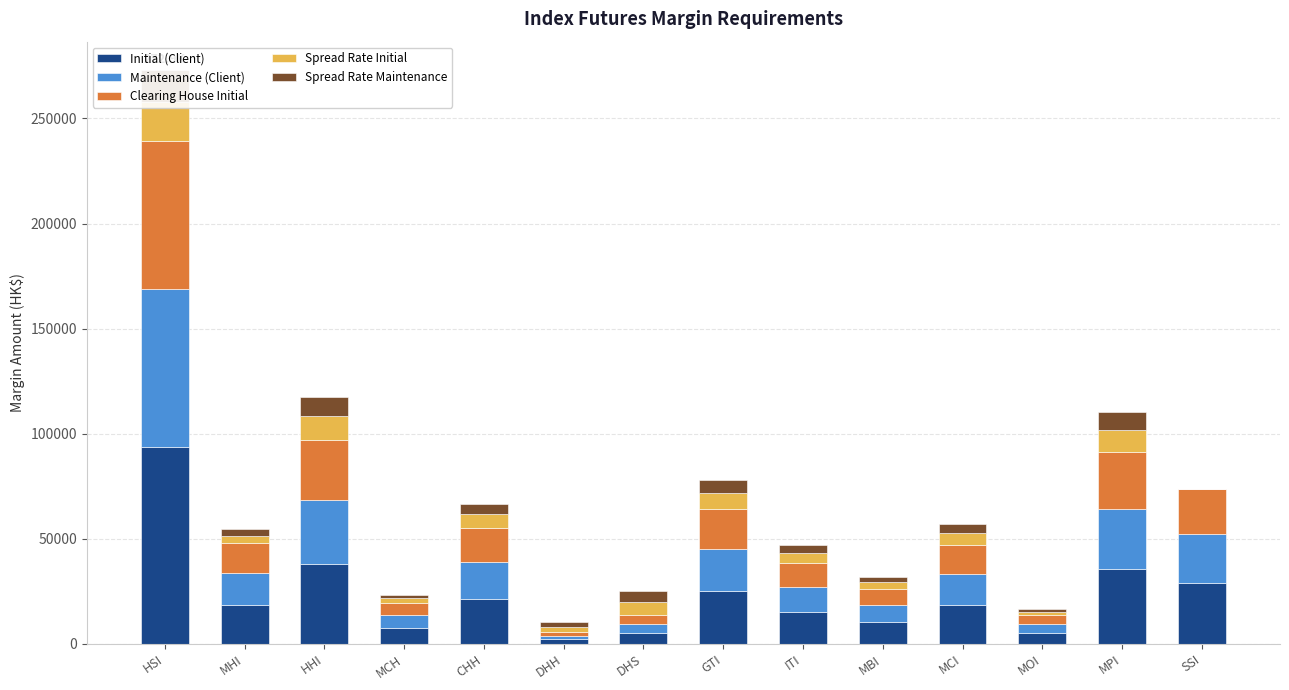

What is the label of the 11th bar from the left?

MCI